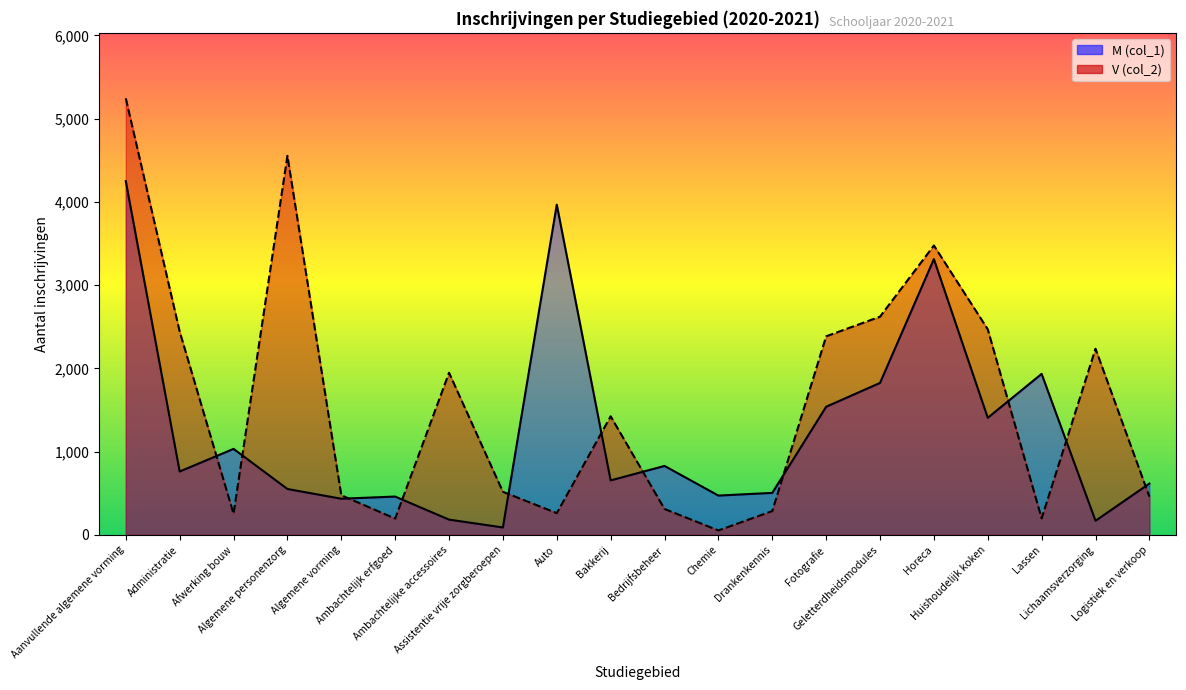

What is the difference between the M (col_1) values at Algemene vorming and Administratie?

327